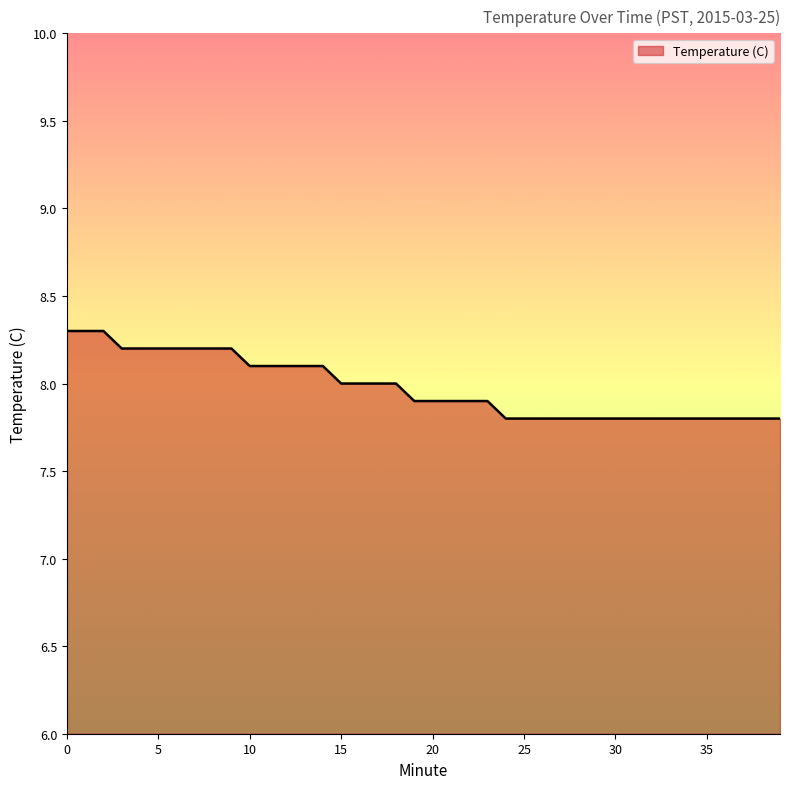

What is the maximum value shown in the chart?

8.3